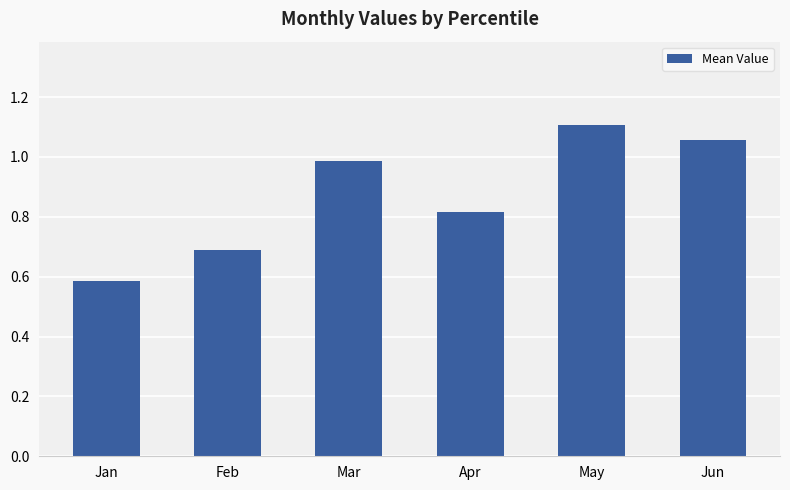

List the labels in order of value, smallest first.

Jan, Feb, Apr, Mar, Jun, May